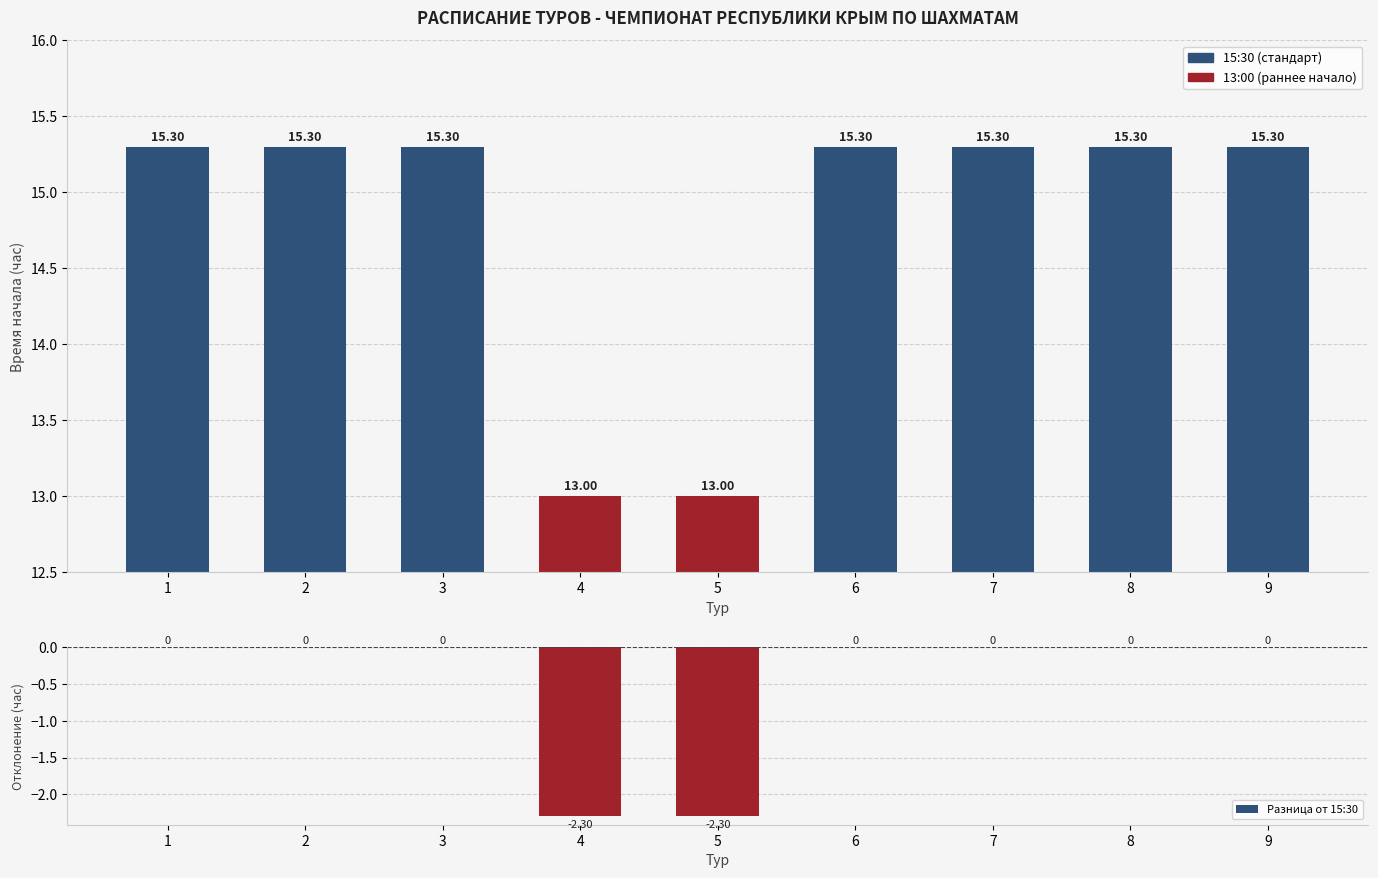

Reading left to right, what are all the values shown in this chart?

Время начала: 15.3	15.3	15.3	13.0	13.0	15.3	15.3	15.3	15.3
Разница от 15:30: 0.0	0.0	0.0	-2.3	-2.3	0.0	0.0	0.0	0.0